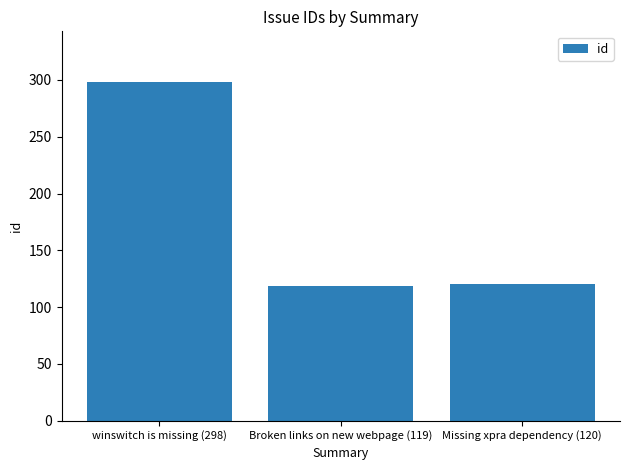

What is the smallest value displayed?

119